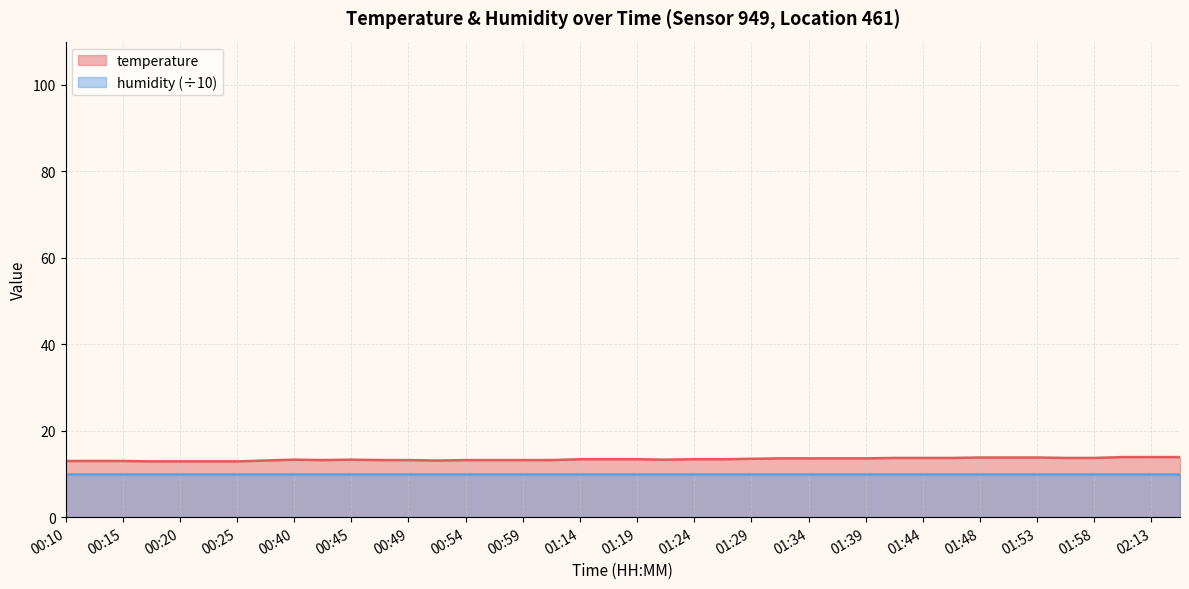

What is the label of the 22nd point from the left?

01:22